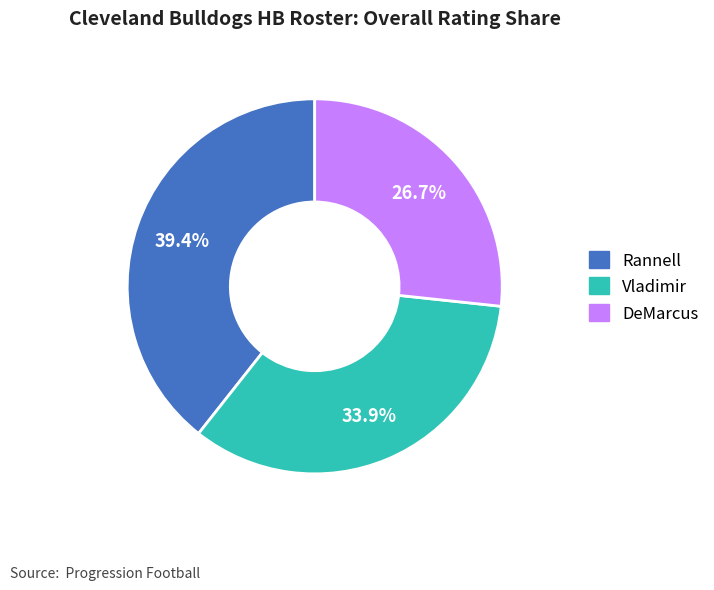

How much of the chart is everything except Vladimir?

66.1%